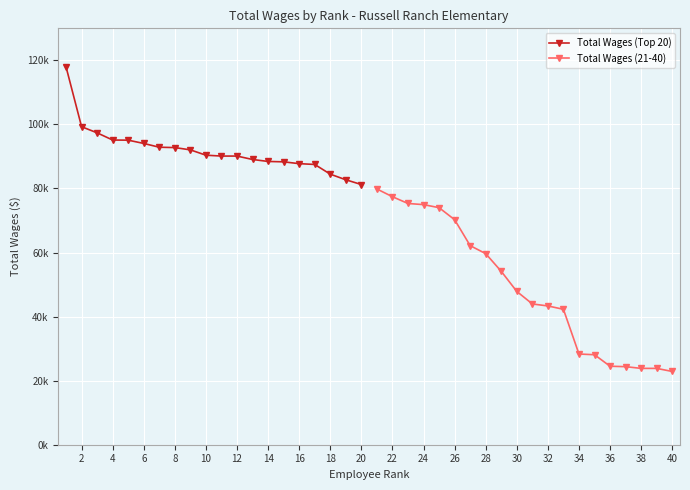

Between 12 and 38, which is larger?

12